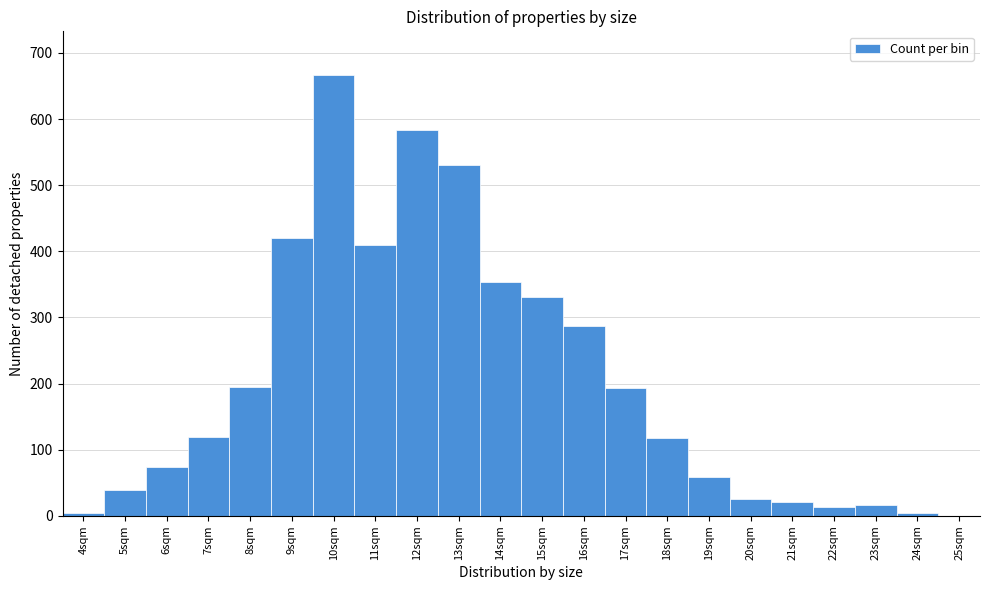

The value at 15sqm is 188. True or false?

False